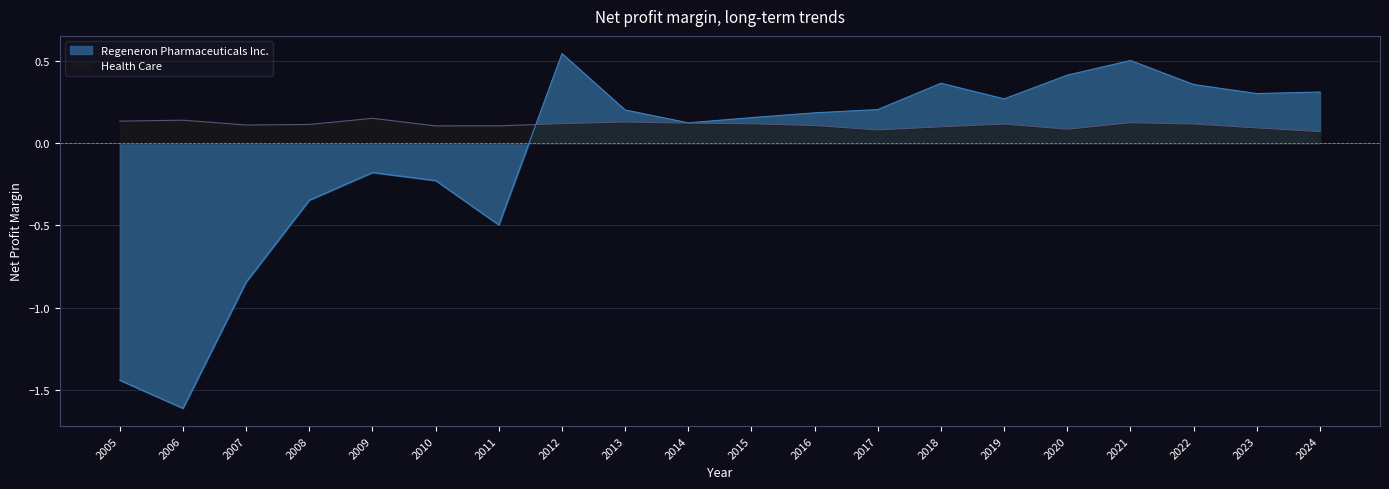

What is the difference between the maximum and minimum values in the Health Care series?

0.1